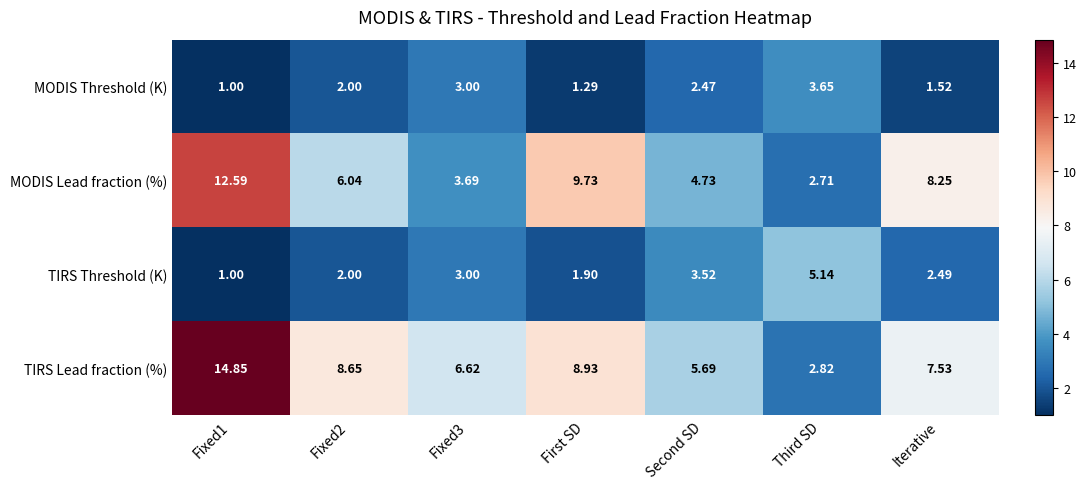

Which category has the lowest value in the TIRS Lead fraction (%) series?

Third SD